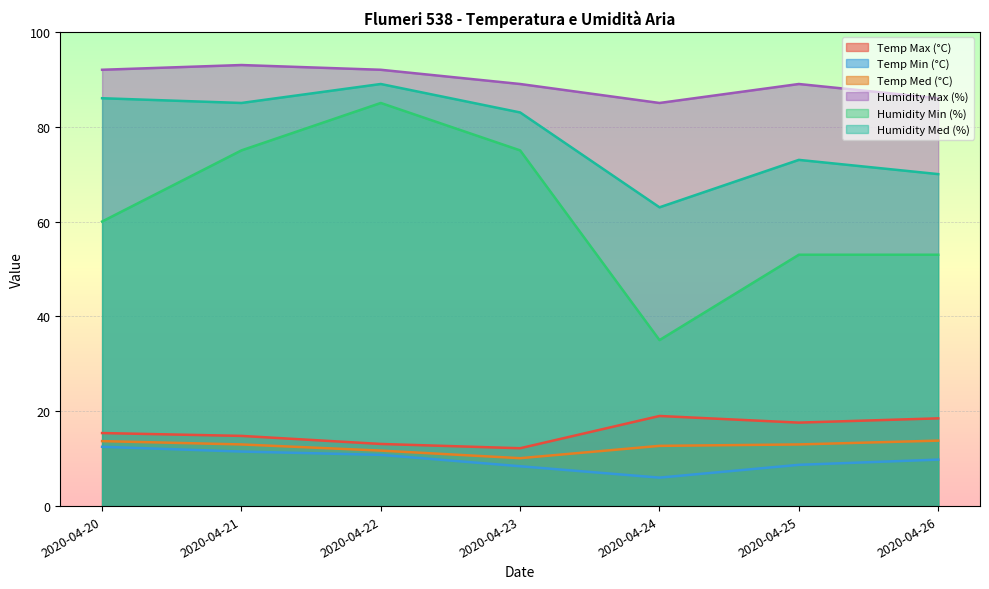

True or false: Humidity Med (%) and Temp Min (°C) cross at least once.

False